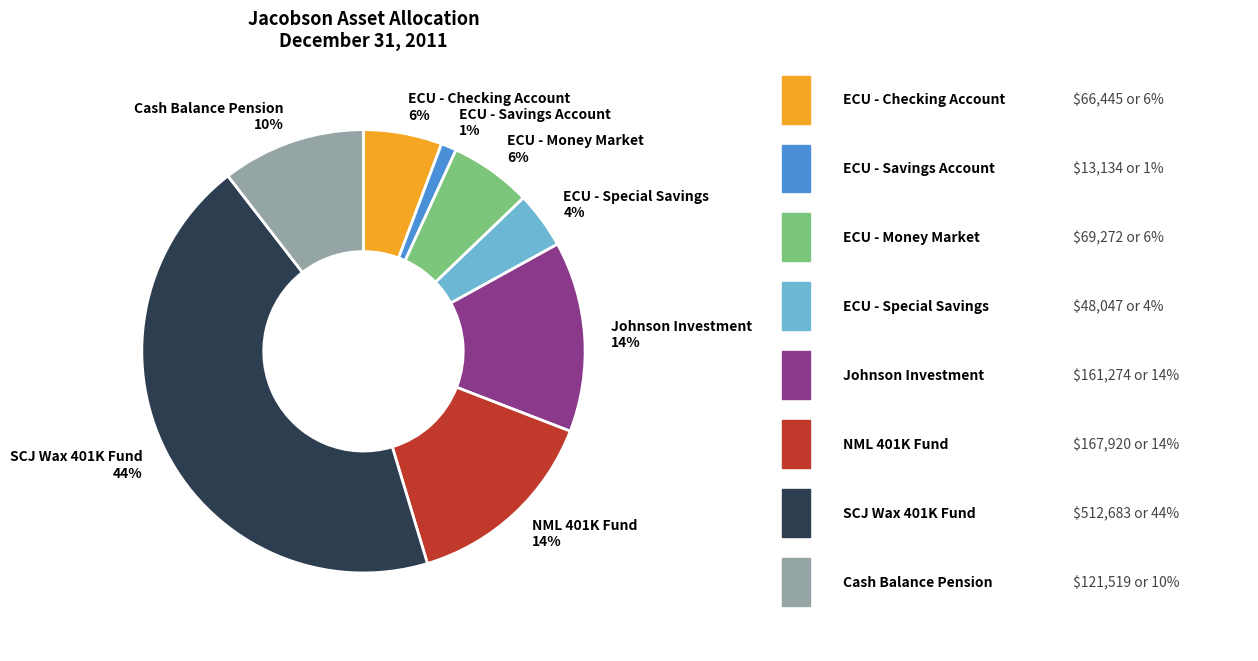

What percentage is the ECU - Money Market slice, to the nearest percent?

6%